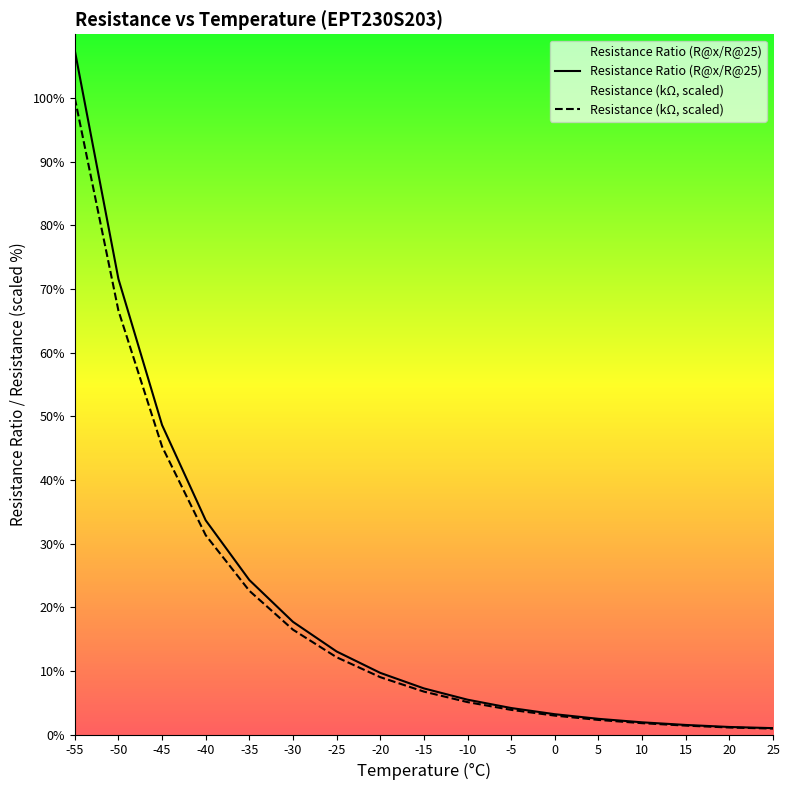

Does the chart have visible grid lines?

No